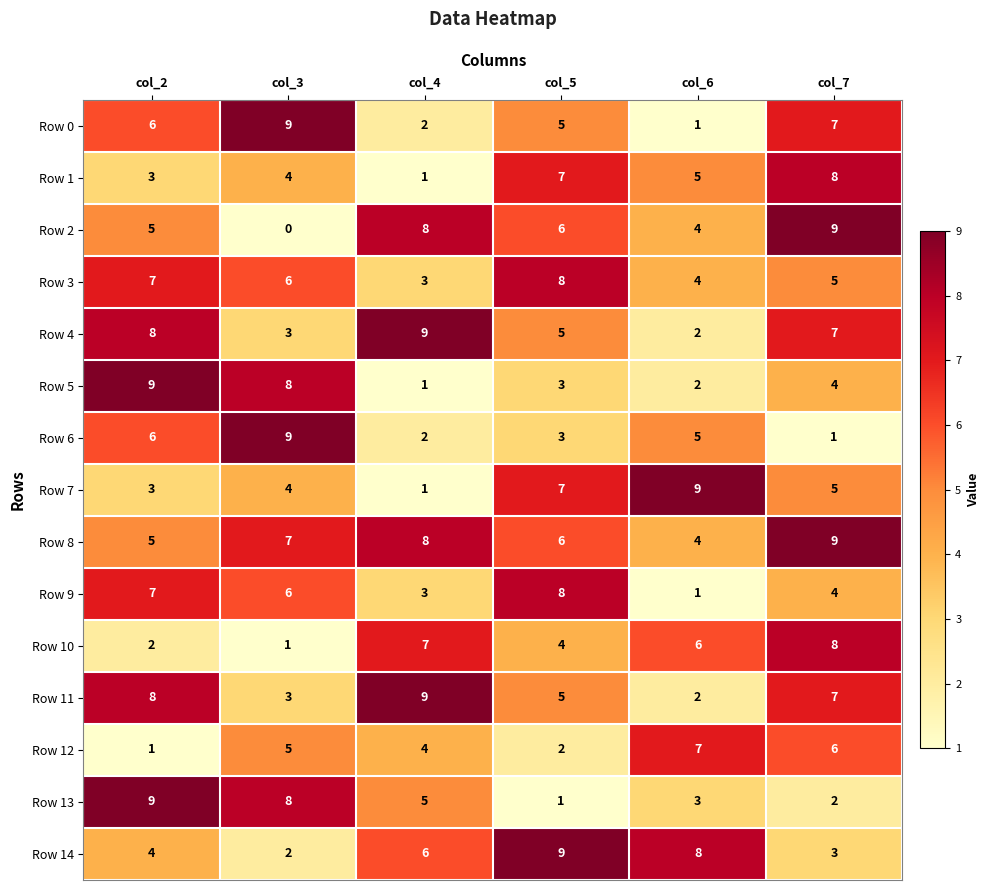

The value of Row 1 at col_6 is 7. True or false?

False